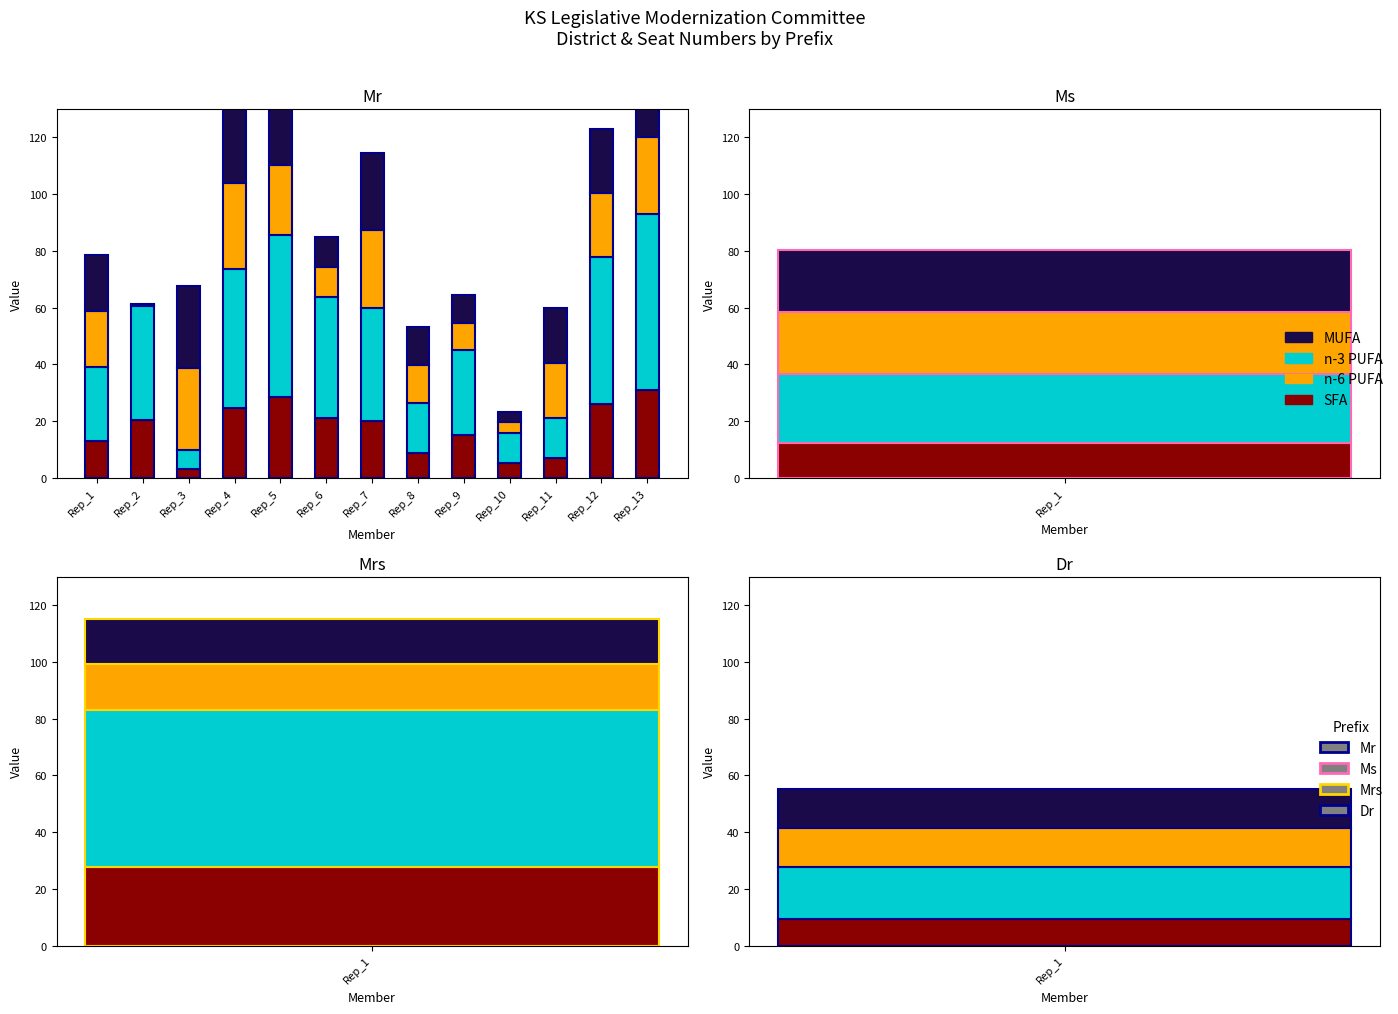

How many data points in n-6 PUFA are above 19?

8